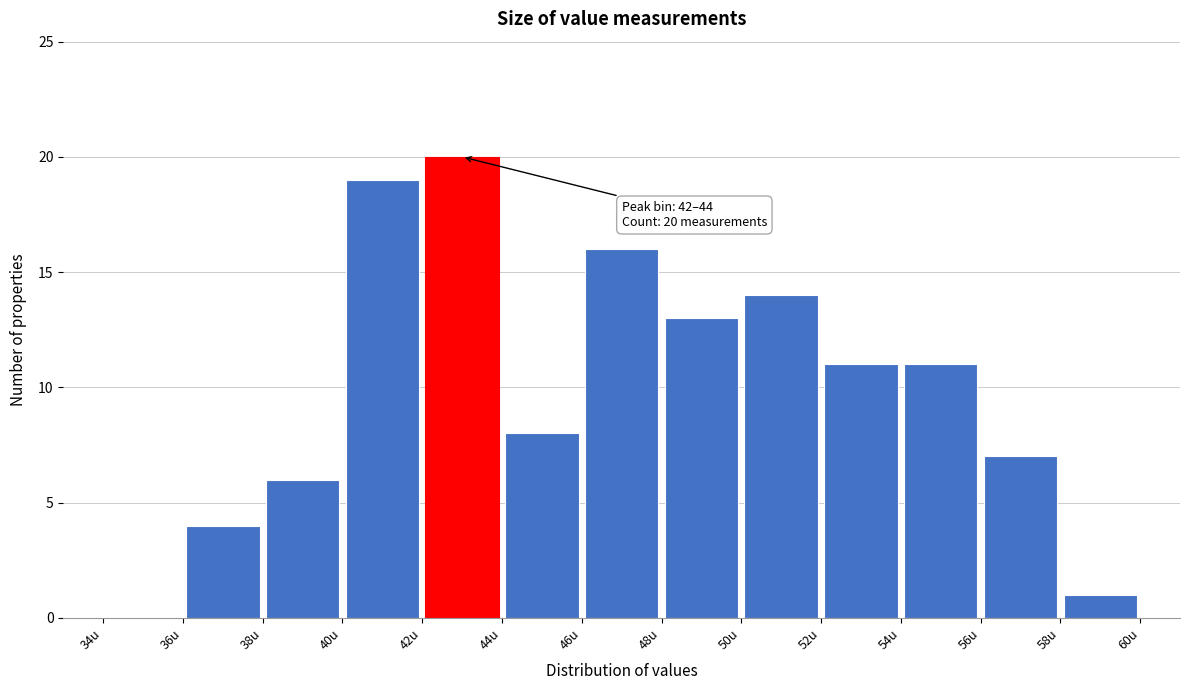

Over which range of the x-axis is the bar tallest?

42 to 44